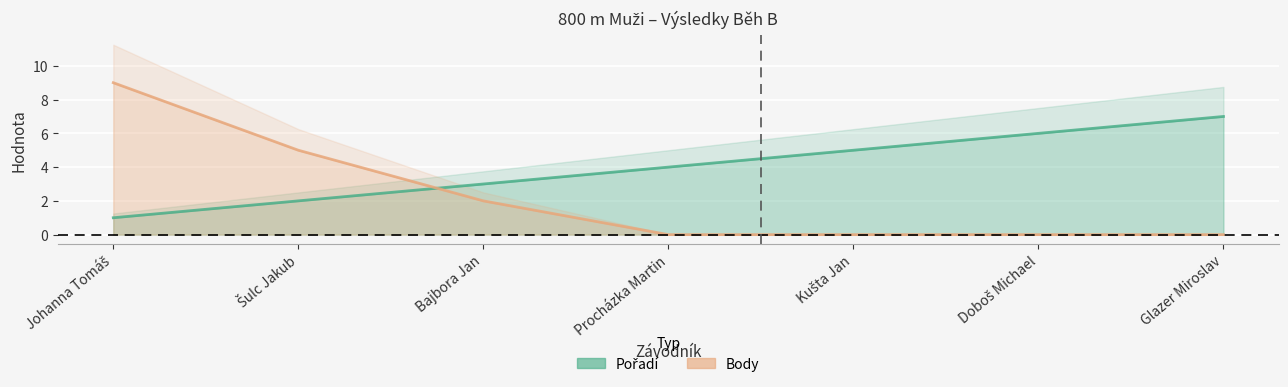

What is the difference between the maximum and minimum values in the Pořadí series?

6